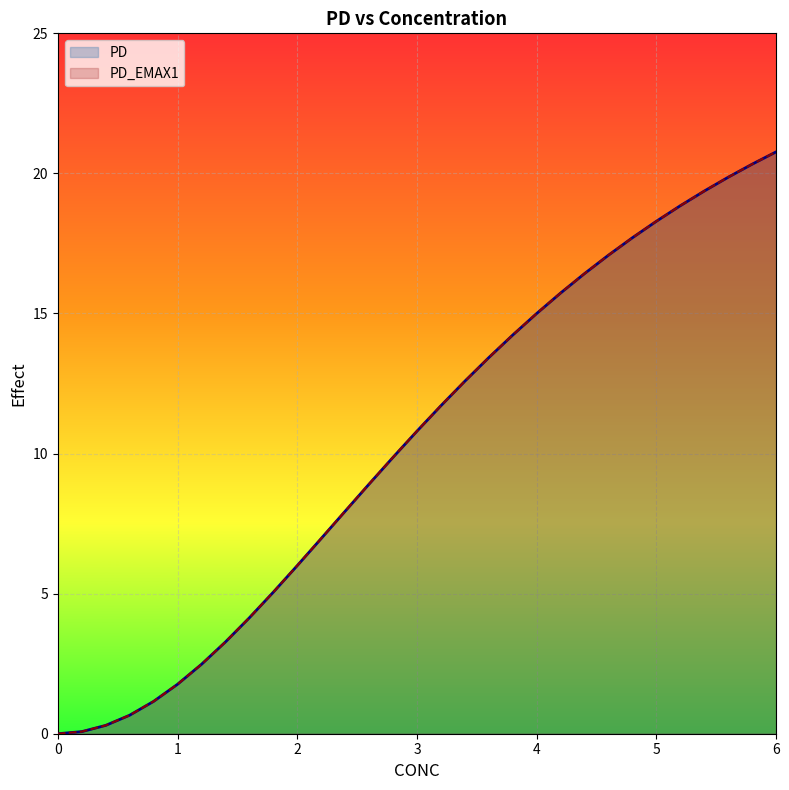

True or false: PD_EMAX1 and PD intersect in this chart.

False